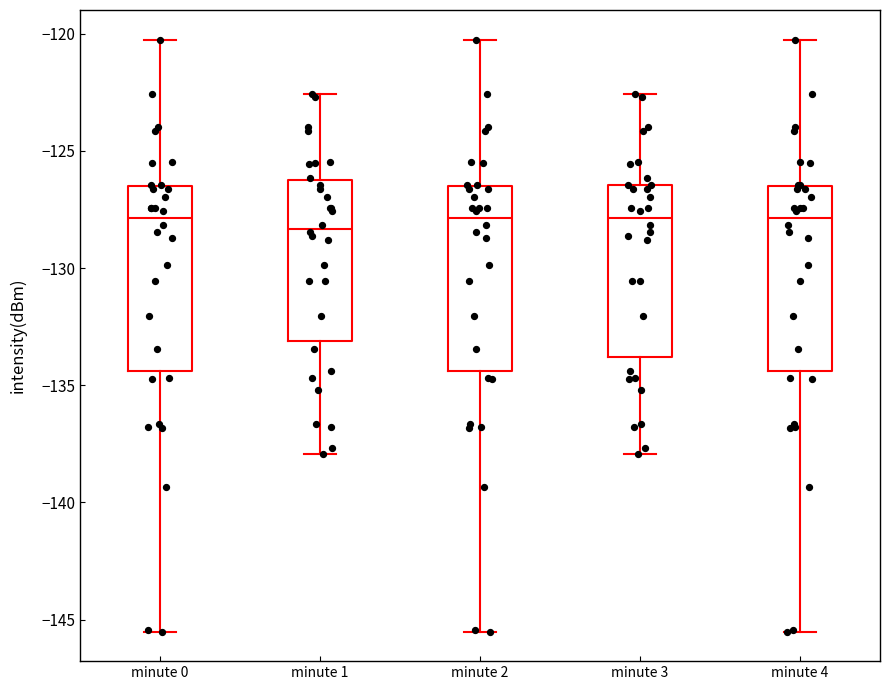

Reading left to right, transcribe this box plot: for each box, give where its median line is, the range the box spans, and where its two whiskers end, as read against the y-axis. The values are not printed on the chart, so give them approximately, as read against the axis.

minute 0: median -128.0, box -134.5 to -126.5, whiskers -145.5 to -120.5
minute 1: median -128.5, box -133.0 to -126.0, whiskers -138.0 to -122.5
minute 2: median -128.0, box -134.5 to -126.5, whiskers -145.5 to -120.5
minute 3: median -128.0, box -134.0 to -126.5, whiskers -138.0 to -122.5
minute 4: median -128.0, box -134.5 to -126.5, whiskers -145.5 to -120.5